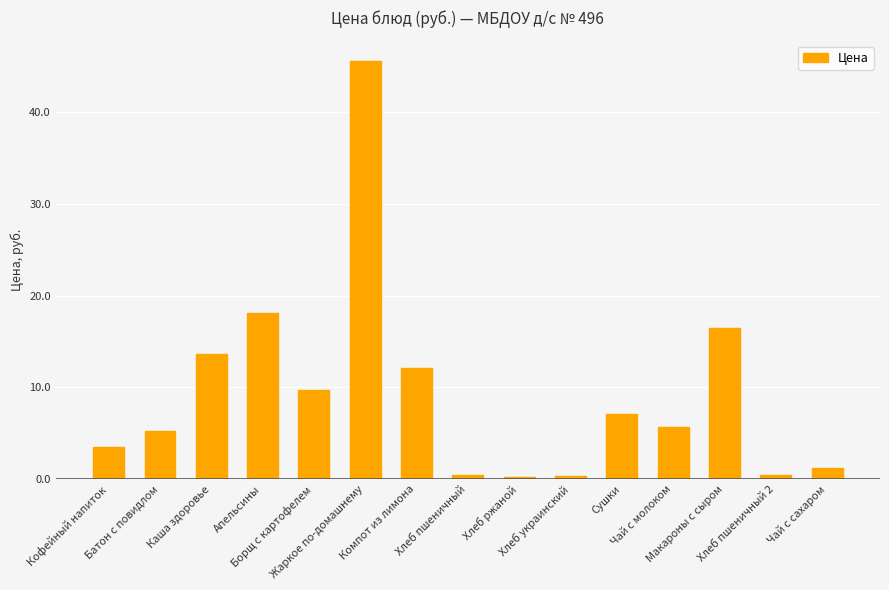

What is the difference between the second highest and second lowest values?

17.8